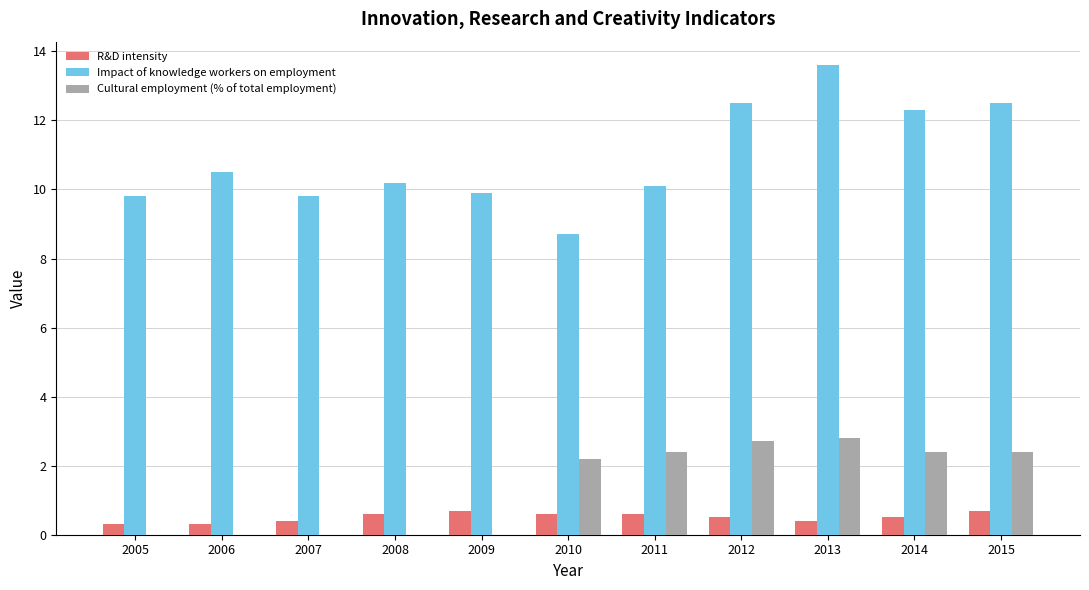

Reading left to right, what are all the values shown in this chart?

R&D intensity: 0.3	0.3	0.4	0.6	0.7	0.6	0.6	0.5	0.4	0.5	0.7
Impact of knowledge workers on employment: 9.8	10.5	9.8	10.2	9.9	8.7	10.1	12.5	13.6	12.3	12.5
Cultural employment (% of total employment): 0.0	0.0	0.0	0.0	0.0	2.2	2.4	2.7	2.8	2.4	2.4